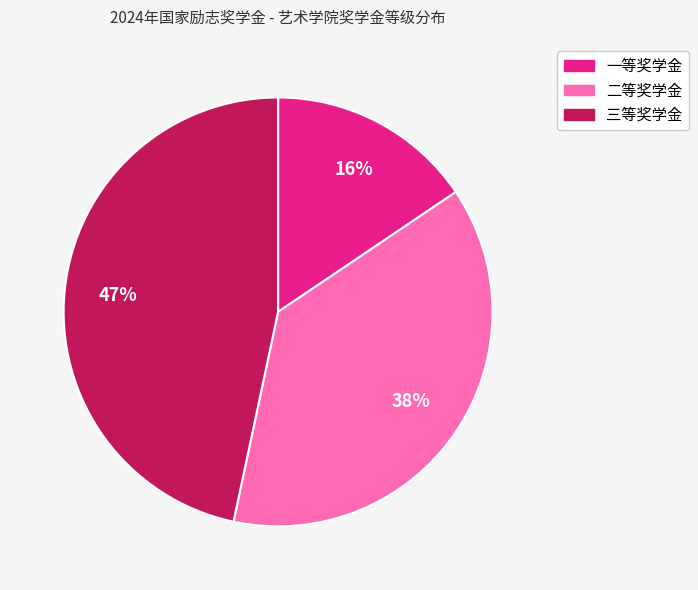

Combined, do 三等奖学金 and 二等奖学金 account for over 50%?

Yes